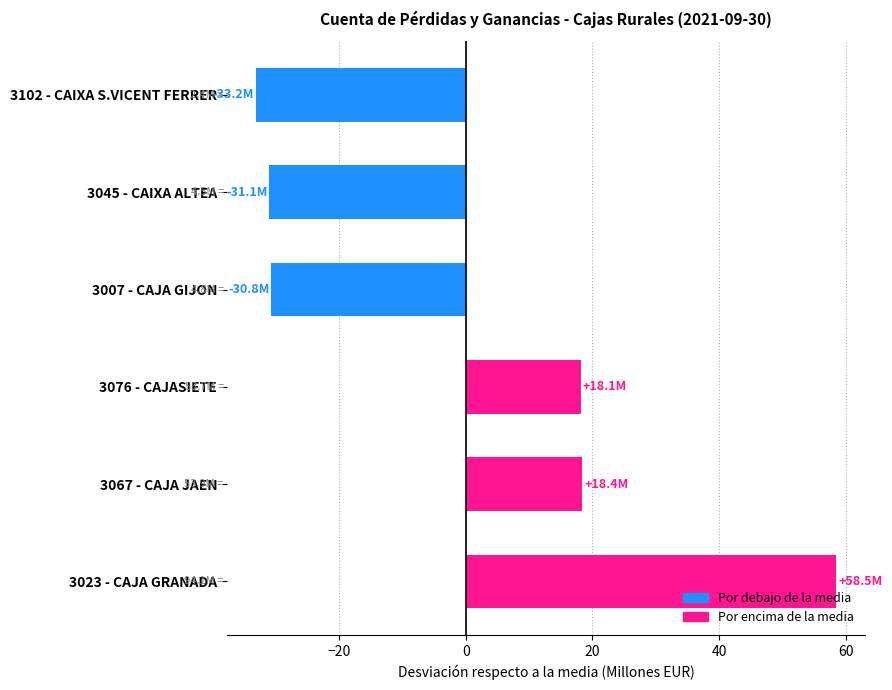

Does the chart contain stacked bars?

No